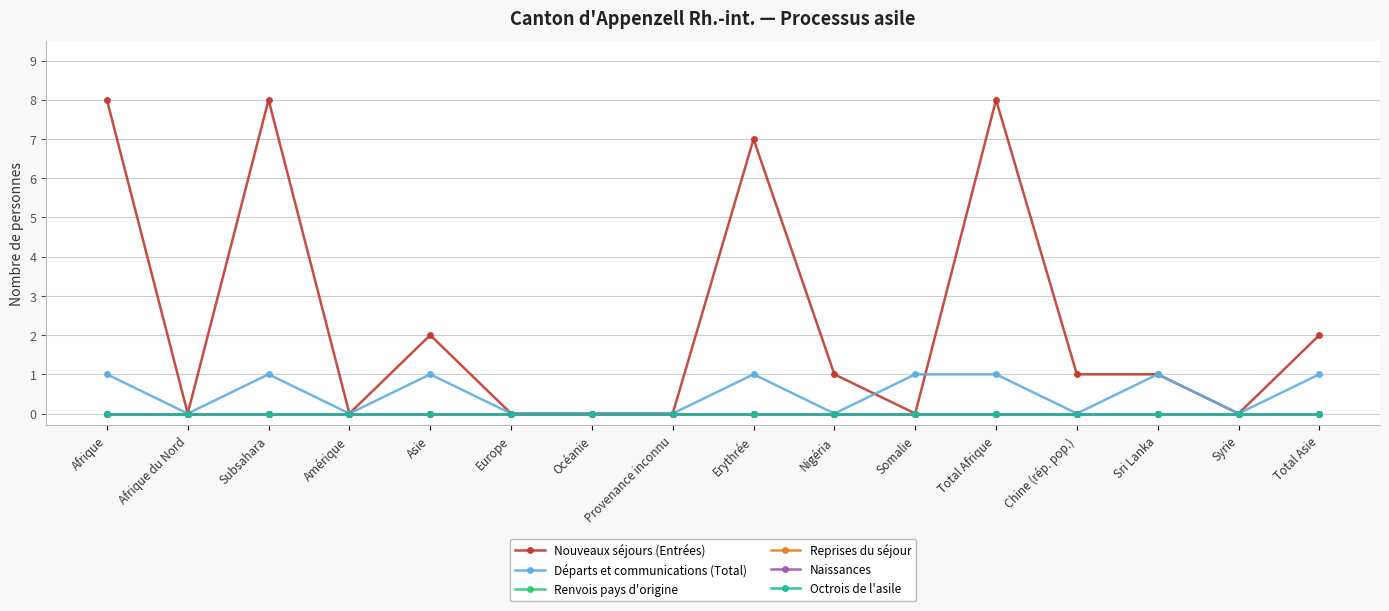

Reading left to right, list all the values displayed in this chart.

Nouveaux séjours (Entrées): Afrique=8	Afrique du Nord=0	Subsahara=8	Amérique=0	Asie=2	Europe=0	Océanie=0	Provenance inconnu=0	Erythrée=7	Nigéria=1	Somalie=0	Total Afrique=8	Chine (rép. pop.)=1	Sri Lanka=1	Syrie=0	Total Asie=2
Départs et communications (Total): Afrique=1	Afrique du Nord=0	Subsahara=1	Amérique=0	Asie=1	Europe=0	Océanie=0	Provenance inconnu=0	Erythrée=1	Nigéria=0	Somalie=1	Total Afrique=1	Chine (rép. pop.)=0	Sri Lanka=1	Syrie=0	Total Asie=1
Renvois pays d'origine: Afrique=0	Afrique du Nord=0	Subsahara=0	Amérique=0	Asie=0	Europe=0	Océanie=0	Provenance inconnu=0	Erythrée=0	Nigéria=0	Somalie=0	Total Afrique=0	Chine (rép. pop.)=0	Sri Lanka=0	Syrie=0	Total Asie=0
Reprises du séjour: Afrique=0	Afrique du Nord=0	Subsahara=0	Amérique=0	Asie=0	Europe=0	Océanie=0	Provenance inconnu=0	Erythrée=0	Nigéria=0	Somalie=0	Total Afrique=0	Chine (rép. pop.)=0	Sri Lanka=0	Syrie=0	Total Asie=0
Naissances: Afrique=0	Afrique du Nord=0	Subsahara=0	Amérique=0	Asie=0	Europe=0	Océanie=0	Provenance inconnu=0	Erythrée=0	Nigéria=0	Somalie=0	Total Afrique=0	Chine (rép. pop.)=0	Sri Lanka=0	Syrie=0	Total Asie=0
Octrois de l'asile: Afrique=0	Afrique du Nord=0	Subsahara=0	Amérique=0	Asie=0	Europe=0	Océanie=0	Provenance inconnu=0	Erythrée=0	Nigéria=0	Somalie=0	Total Afrique=0	Chine (rép. pop.)=0	Sri Lanka=0	Syrie=0	Total Asie=0